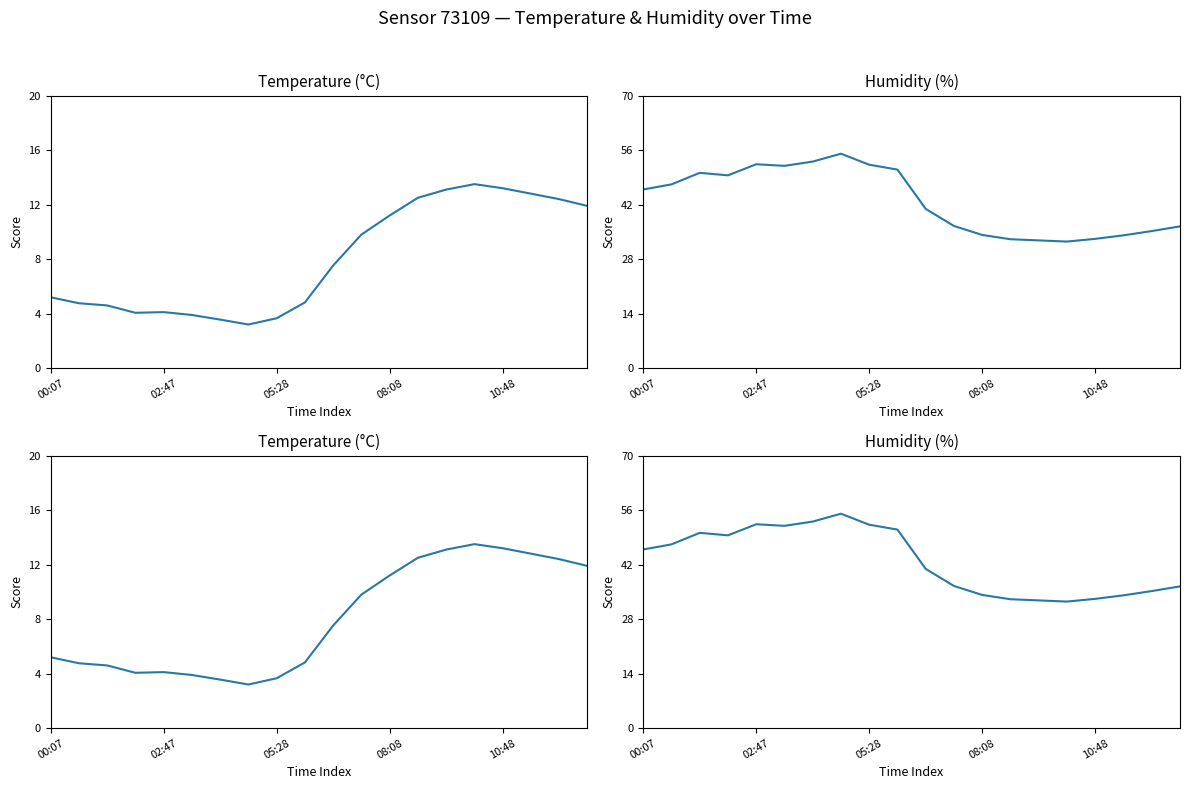

Is it true that temperature equals 2.9 at 02:47?

False